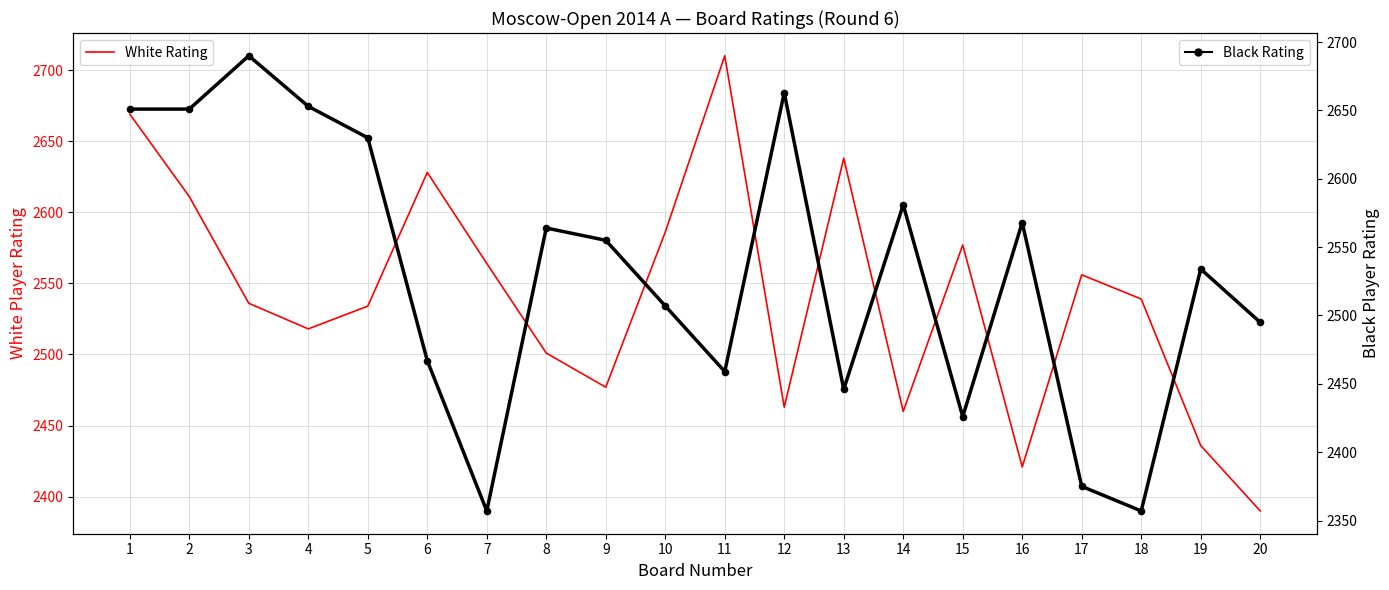

Which series has the widest spread of Y values?

Black Rating